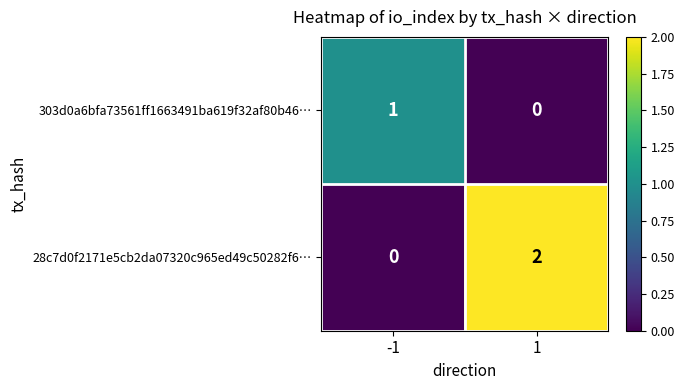

Which series has the largest range (max minus min)?

28c7d0f2171e5cb2da07320c965ed49c50282f6…